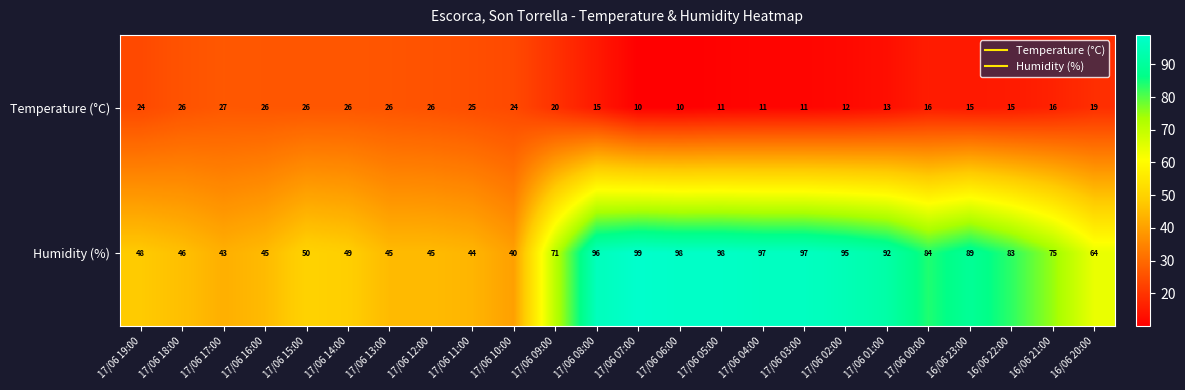

List the series in order of their overall mean, lowest first.

Temperature (°C), Humidity (%)